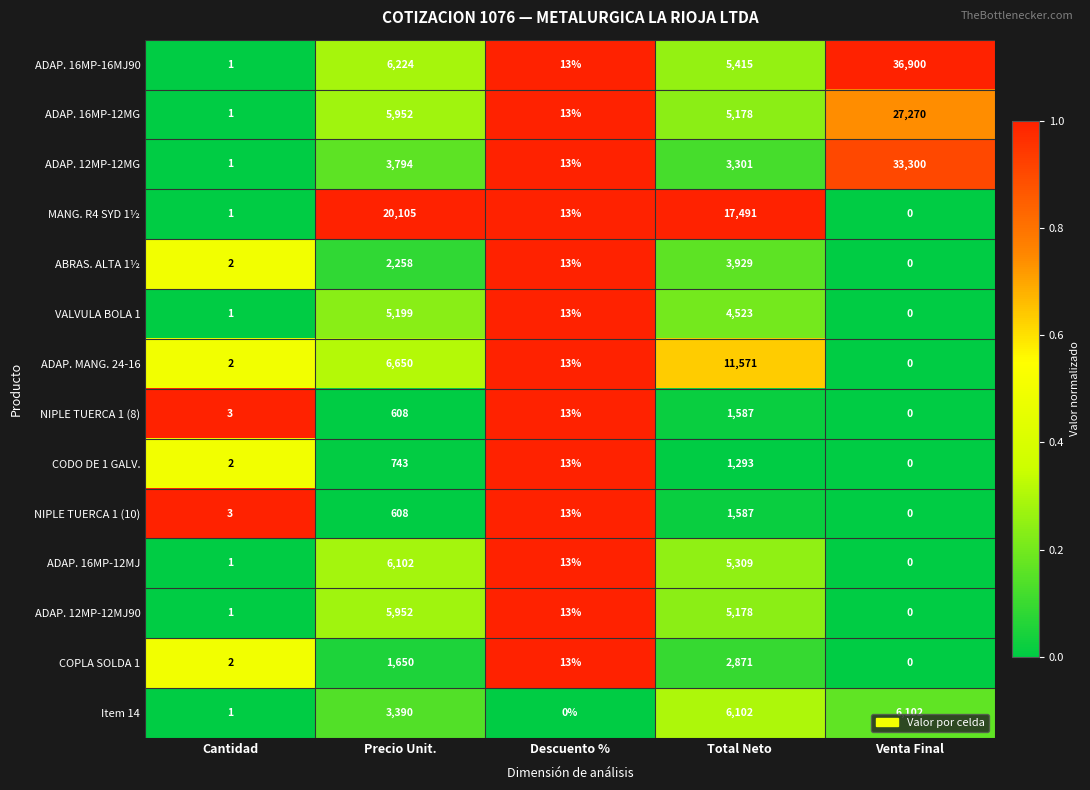

Which series has the largest range (max minus min)?

ADAP. 16MP-16MJ90